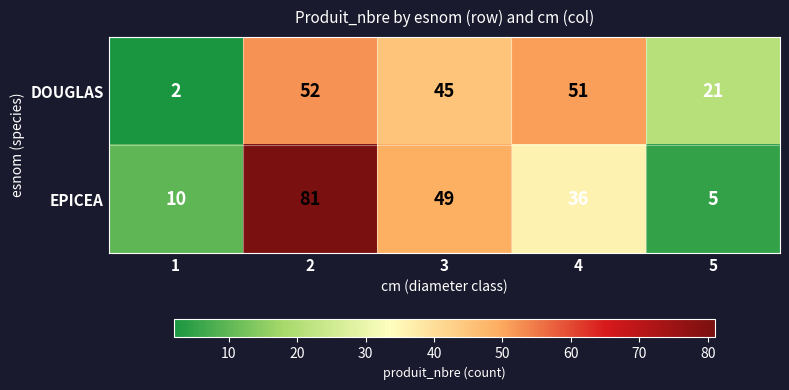

Rank the series by their average value, from lowest to highest.

DOUGLAS, EPICEA